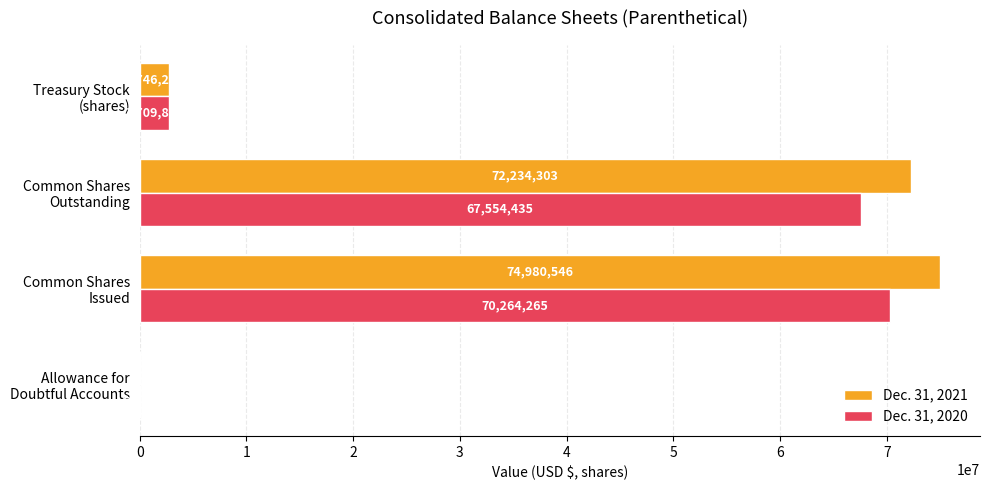

What is the sum of all Dec. 31, 2021 values?

149967430